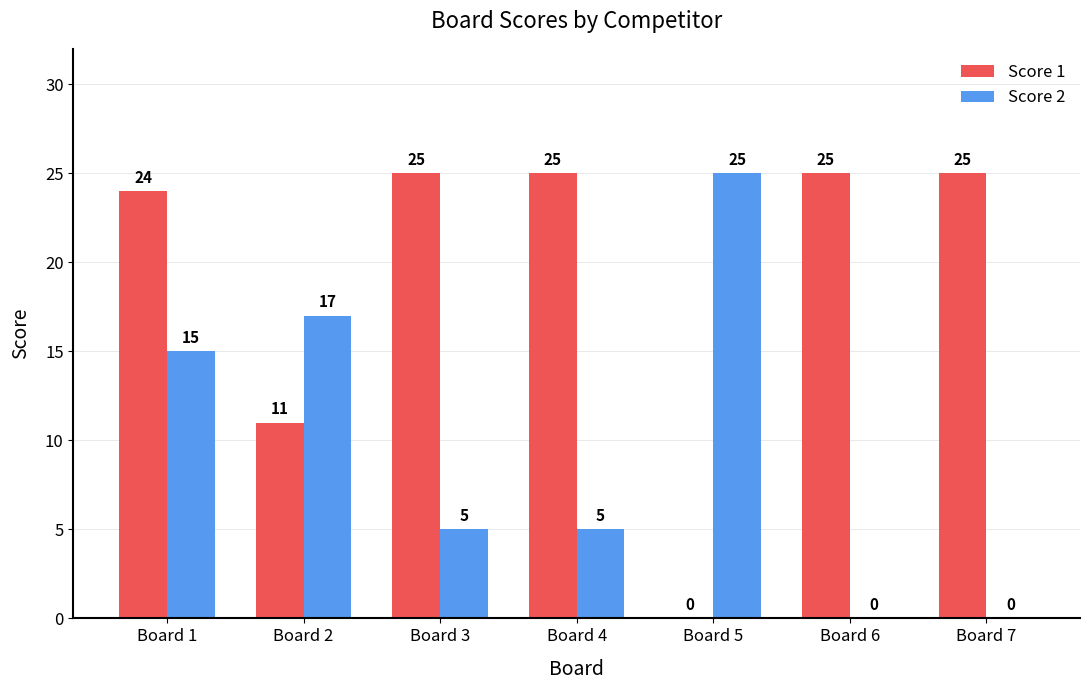

What is the sum of all Score 2 values?

67